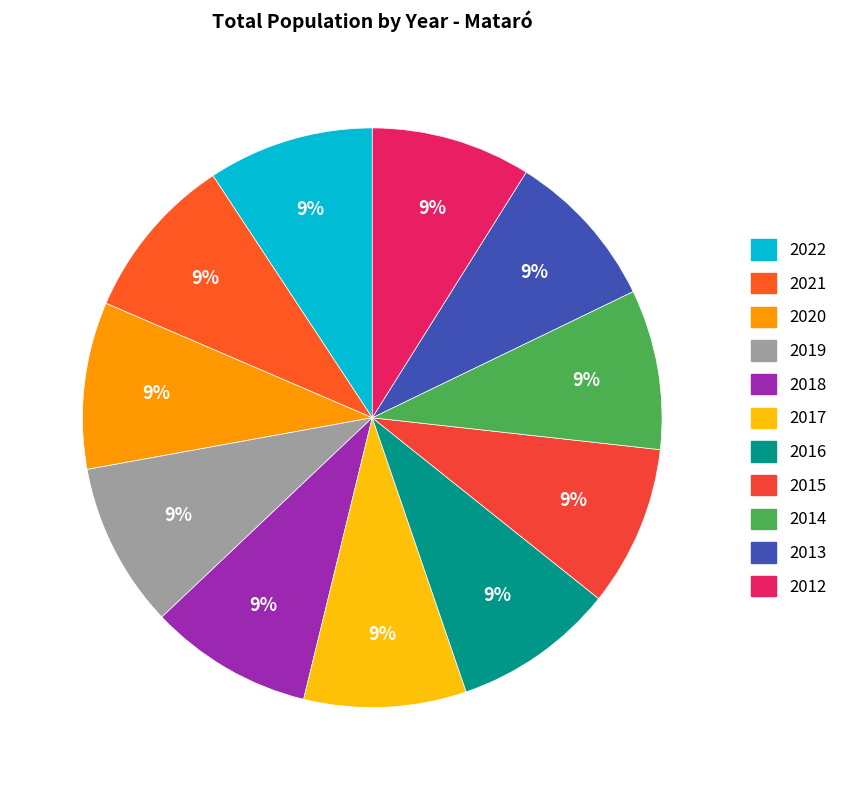

Between 2014 and 2022, which is larger?

2022